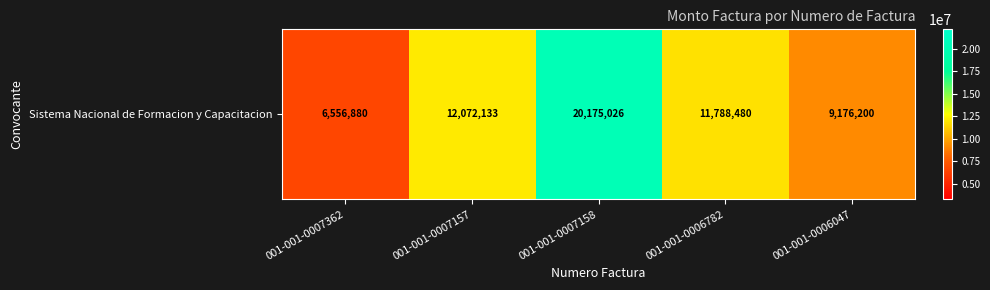

Rank the categories by value from highest to lowest.

001-001-0007158, 001-001-0007157, 001-001-0006782, 001-001-0006047, 001-001-0007362